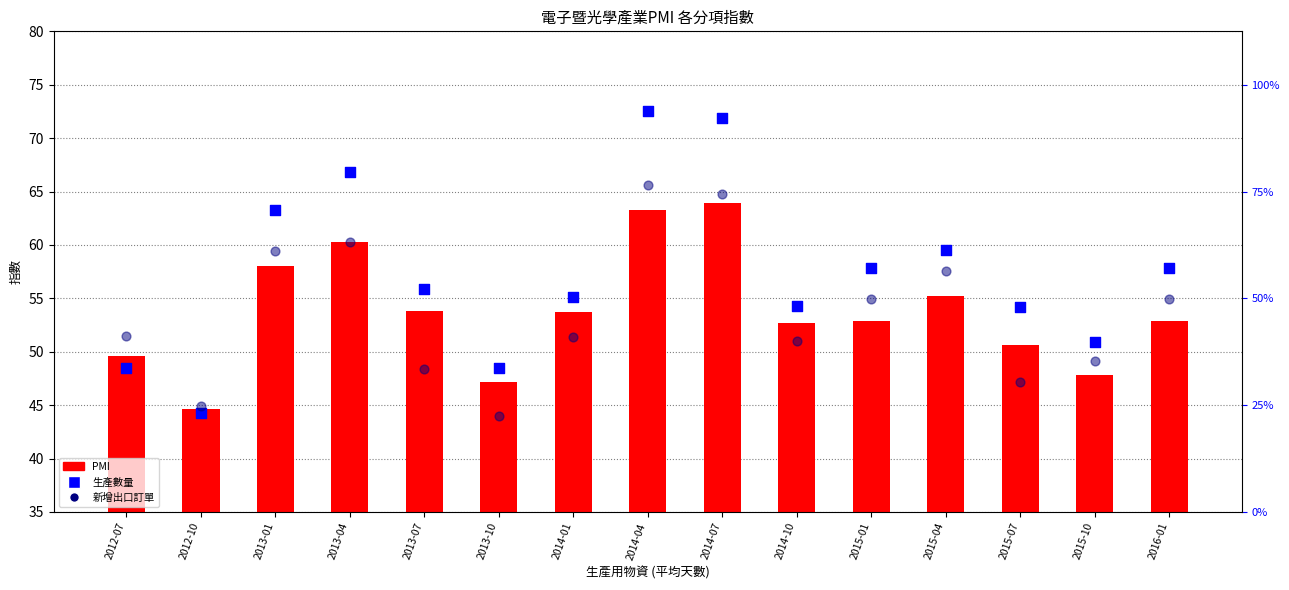

What is the total value across all series at 2013-10?

139.7